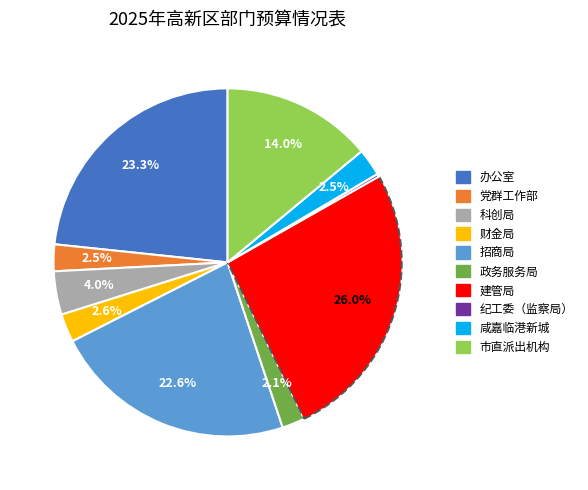

Is the sum of 市直派出机构 and 办公室 greater than half?

No